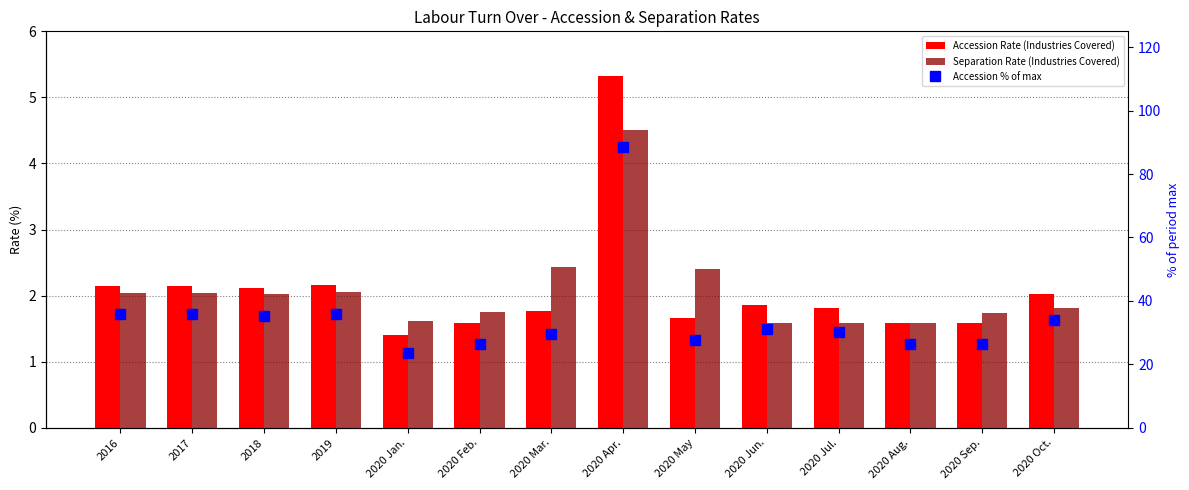

What is the difference between the Accession % of max values at 2018 and 2017?

0.7